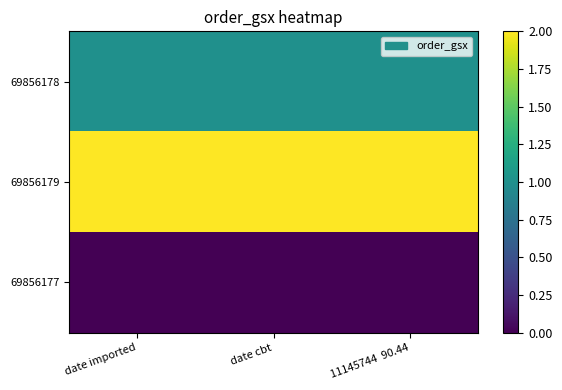

At which category is the sum across all series the highest?

date imported